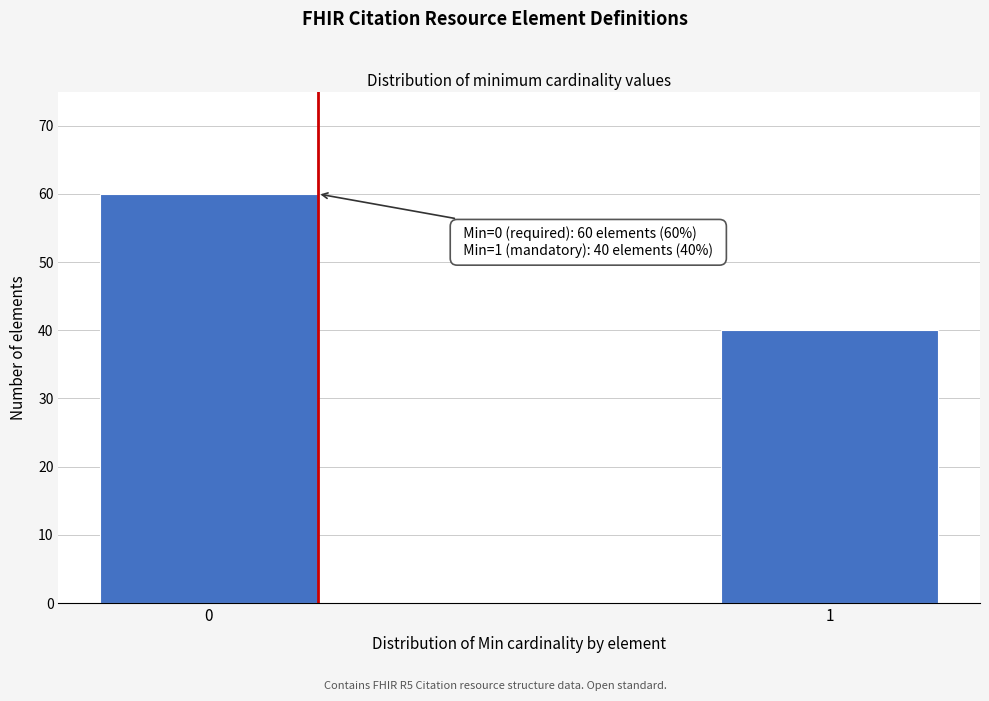

Reading left to right, transcribe all the data shown in this chart.

0=60	1=40